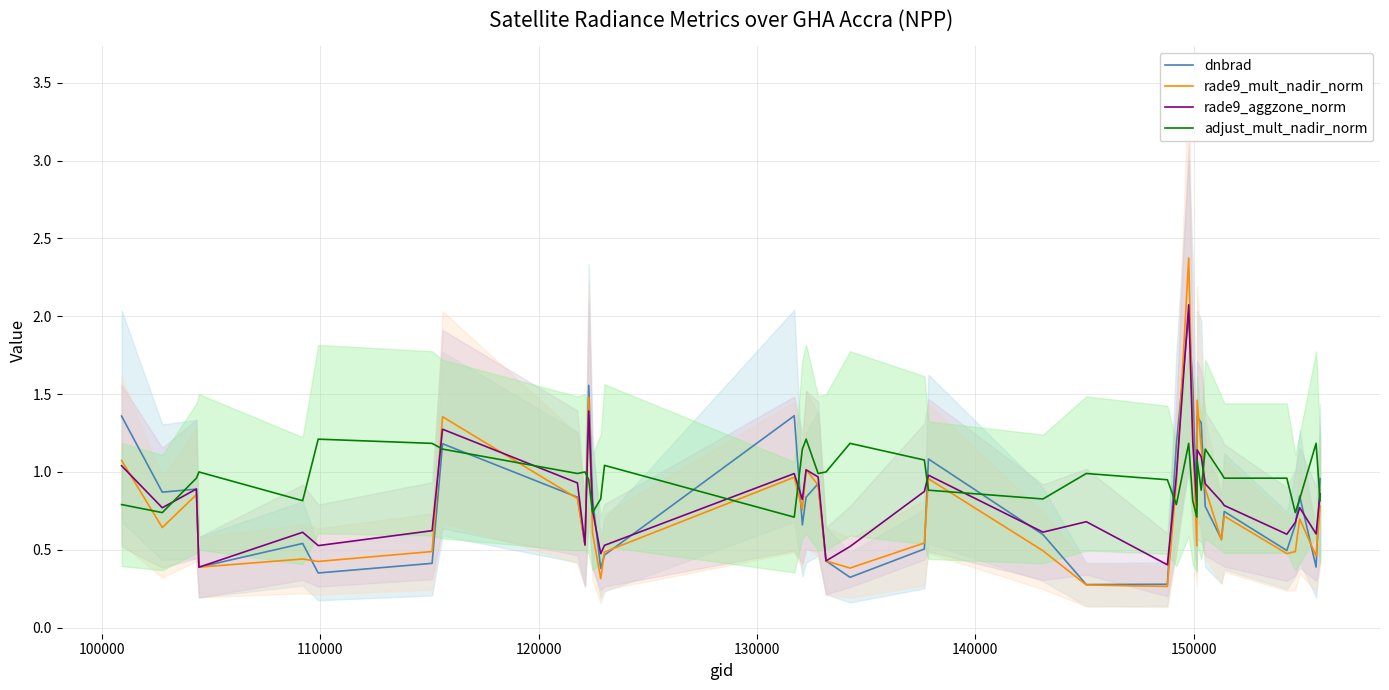

What is the highest value of the rade9_aggzone_norm series?

2.1